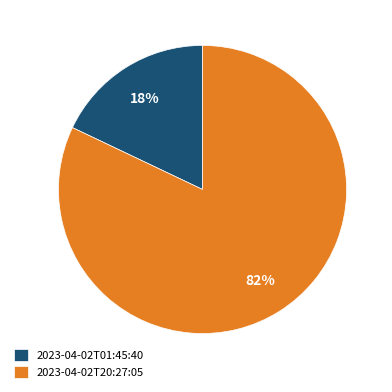

Which category accounts for the majority?

2023-04-02T20:27:05